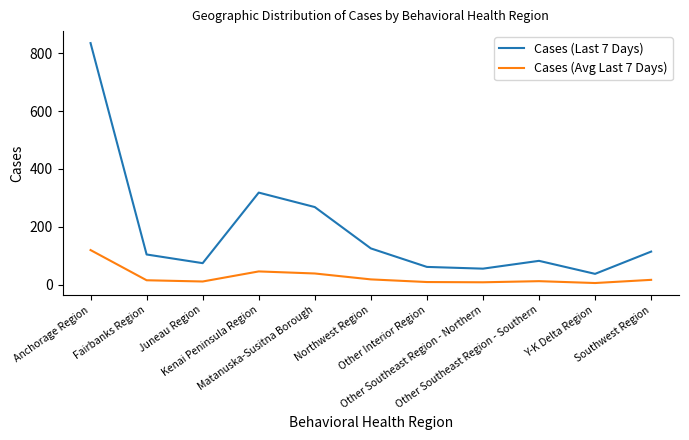

Is the value of Cases (Avg Last 7 Days) at Other Southeast Region - Southern greater than the value of Cases (Last 7 Days) at Fairbanks Region?

No